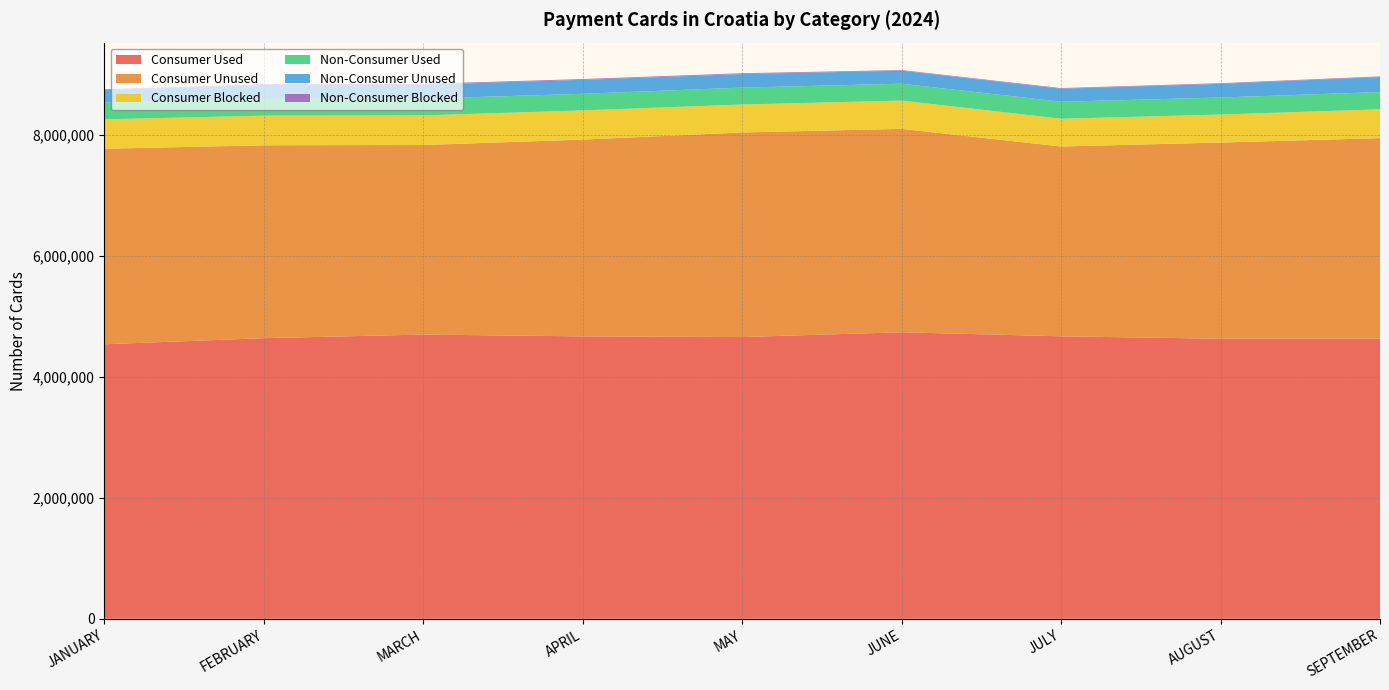

Reading left to right, what are all the values shown in this chart?

Consumer Used: 4538650	4639573	4699164	4669324	4658222	4737609	4670295	4630514	4630586
Consumer Unused: 3233330	3189519	3134413	3253993	3382591	3362978	3138746	3243727	3316799
Consumer Blocked: 486341	489816	489288	482507	462137	467850	458951	462828	476912
Non-Consumer Used: 275045	277512	277172	274419	280046	278612	281053	281615	285058
Non-Consumer Unused: 208394	228398	231311	230979	224193	215260	215317	226268	248032
Non-Consumer Blocked: 12487	12748	13060	13076	13255	10568	10500	10749	10335